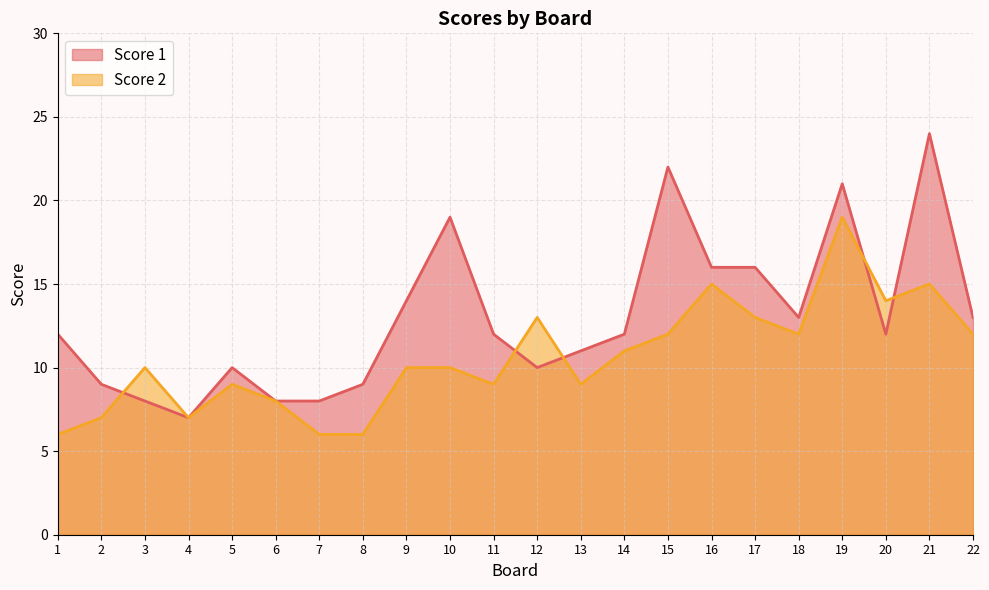

The value of Score 1 at 12 is 16. True or false?

False